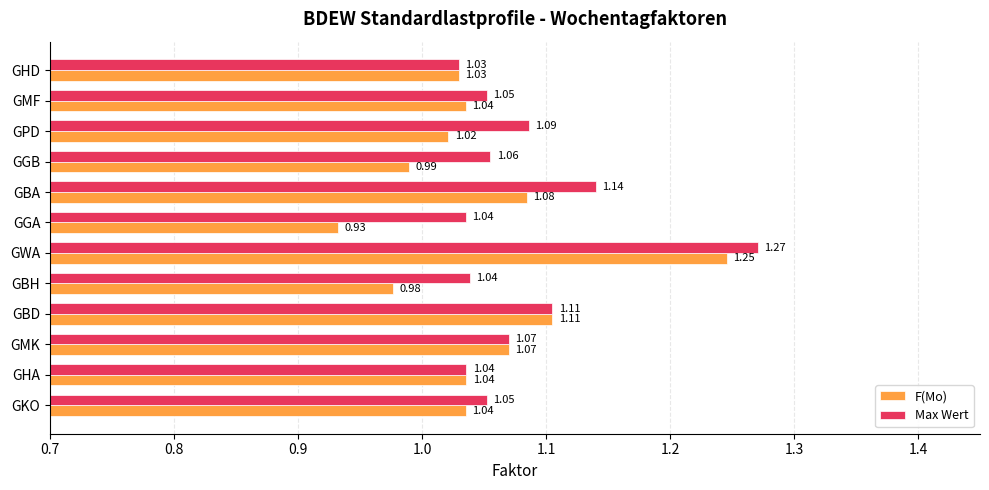

Which category has the lowest value across all series?

GGA